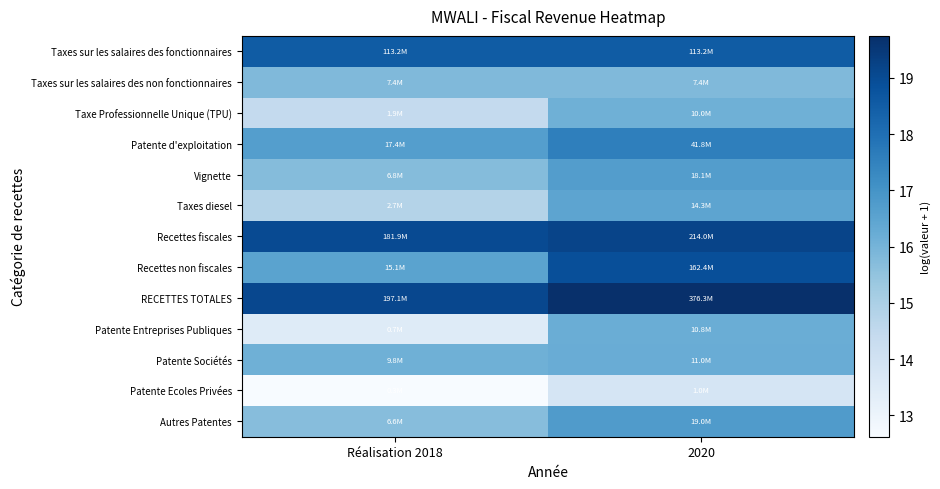

Reading left to right, what are all the values shown in this chart?

Taxes sur les salaires des fonctionnaires: Réalisation 2018=18.5	2020=18.5
Taxes sur les salaires des non fonctionnaires: Réalisation 2018=15.8	2020=15.8
Taxe Professionnelle Unique (TPU): Réalisation 2018=14.4	2020=16.1
Patente d'exploitation: Réalisation 2018=16.7	2020=17.5
Vignette: Réalisation 2018=15.7	2020=16.7
Taxes diesel: Réalisation 2018=14.8	2020=16.5
Recettes fiscales: Réalisation 2018=19.0	2020=19.2
Recettes non fiscales: Réalisation 2018=16.5	2020=18.9
RECETTES TOTALES: Réalisation 2018=19.1	2020=19.7
Patente Entreprises Publiques: Réalisation 2018=13.5	2020=16.2
Patente Sociétés: Réalisation 2018=16.1	2020=16.2
Patente Ecoles Privées: Réalisation 2018=12.6	2020=13.8
Autres Patentes: Réalisation 2018=15.7	2020=16.8